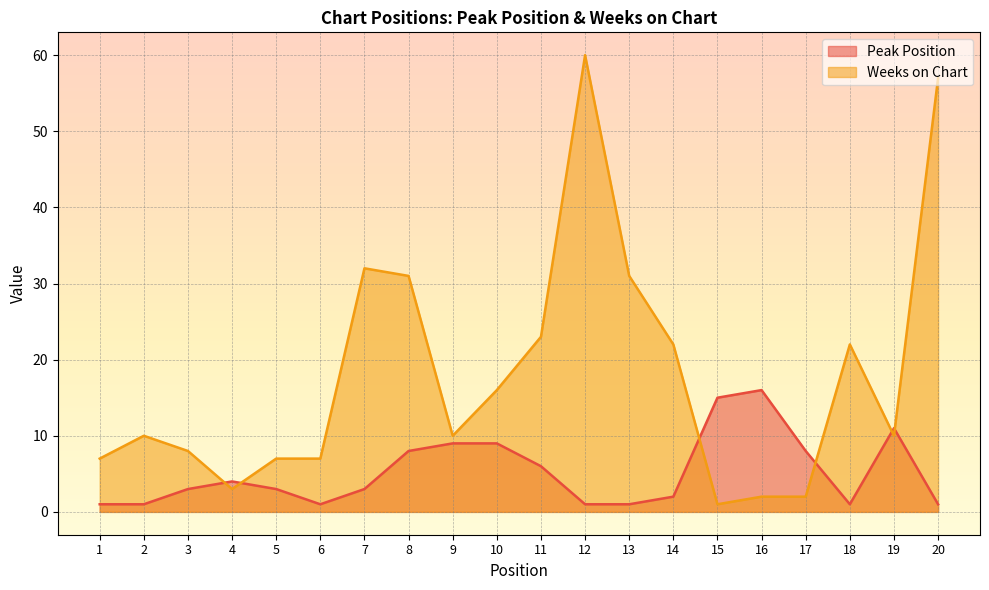

The Peak Position series shows 1 at 18. True or false?

True